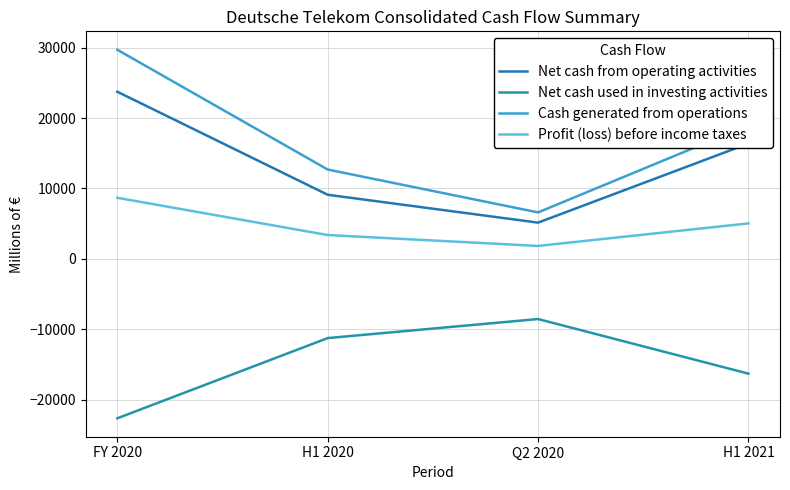

Is the value of Net cash used in investing activities at FY 2020 greater than the value of Net cash from operating activities at FY 2020?

No